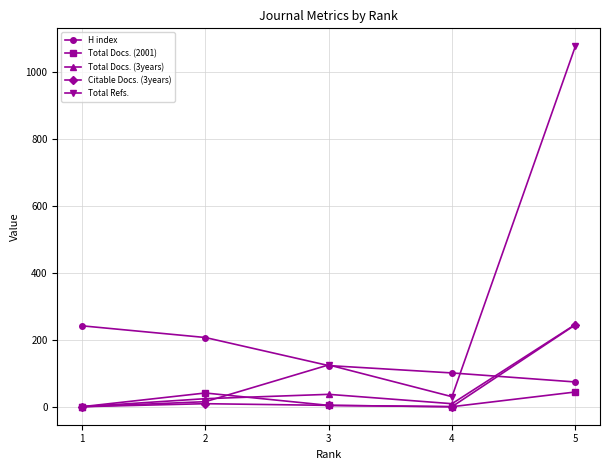

Which series has the largest range (max minus min)?

Total Refs.